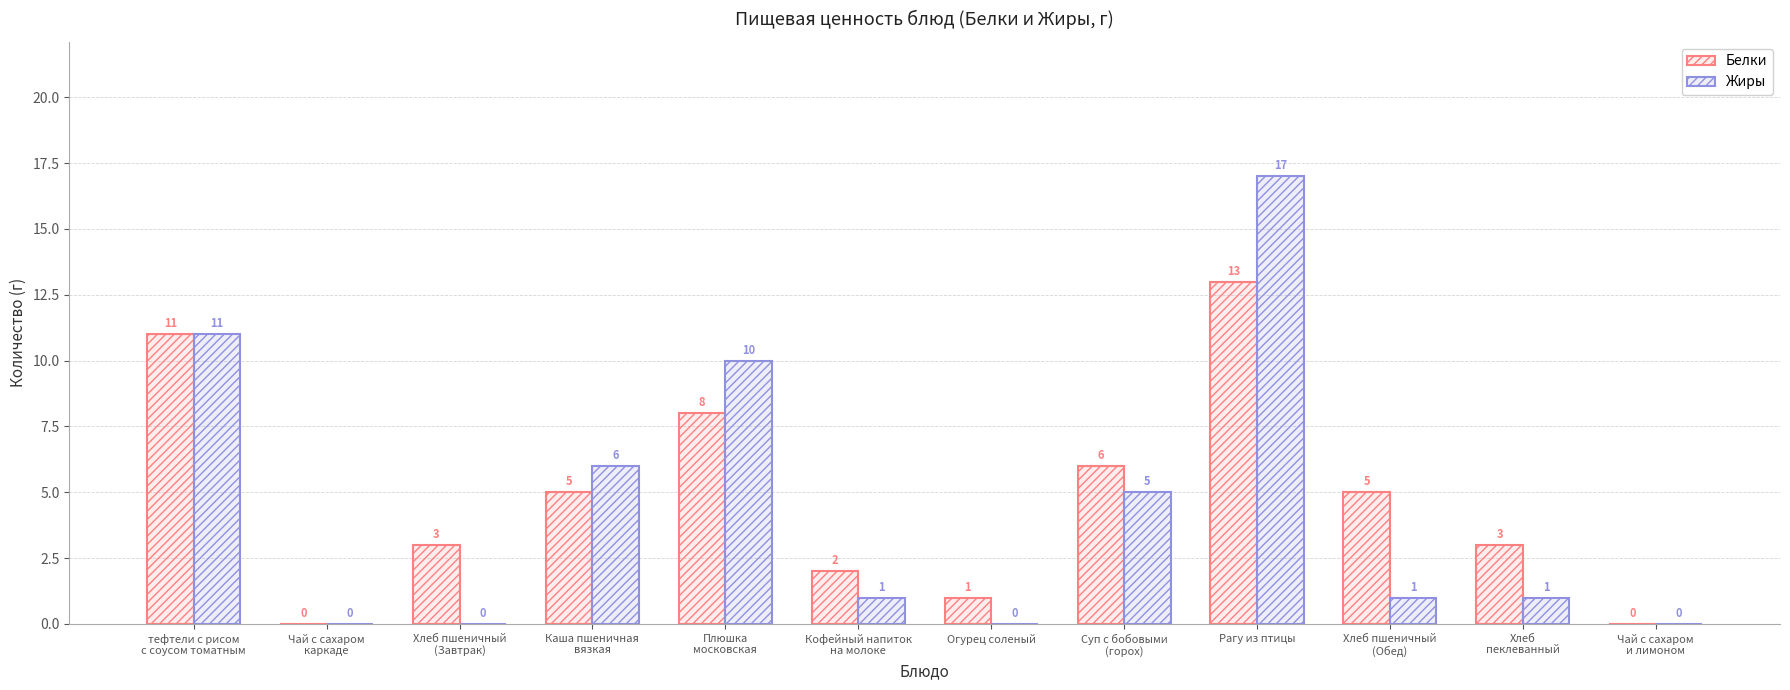

Which series has the widest spread of values?

Жиры